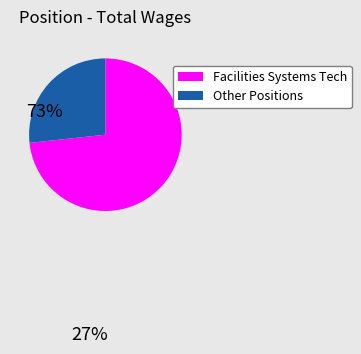

Is there a majority slice in this chart?

Yes